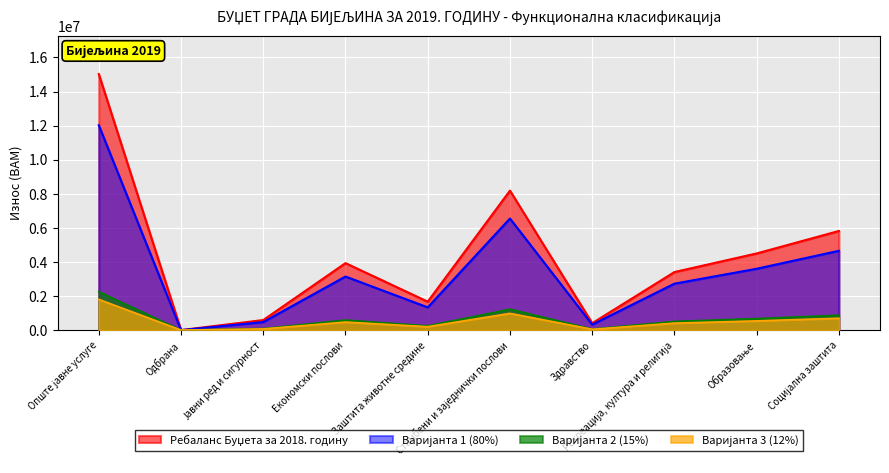

What is the approximate value at Социјална заштита?

872492.2